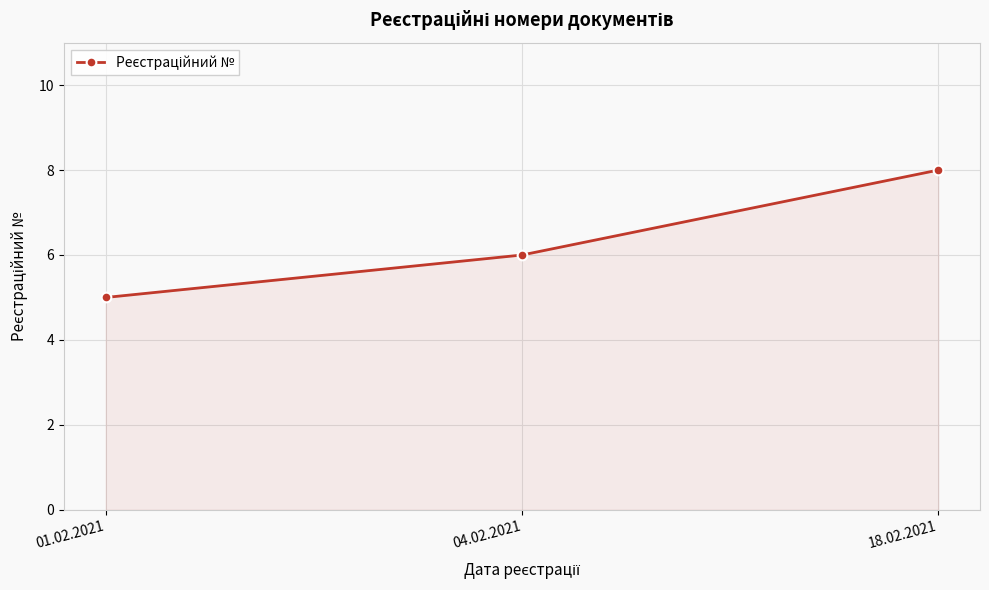

Reading left to right, list all the values displayed in this chart.

5	6	8